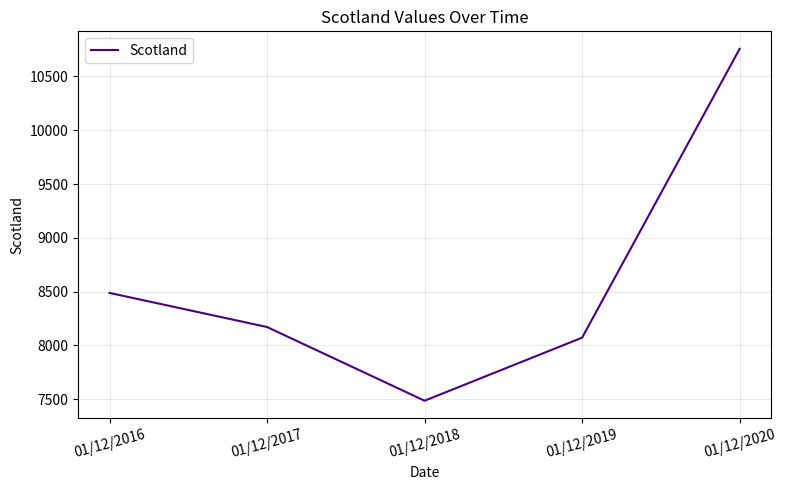

Rank the categories by value from lowest to highest.

01/12/2018, 01/12/2019, 01/12/2017, 01/12/2016, 01/12/2020